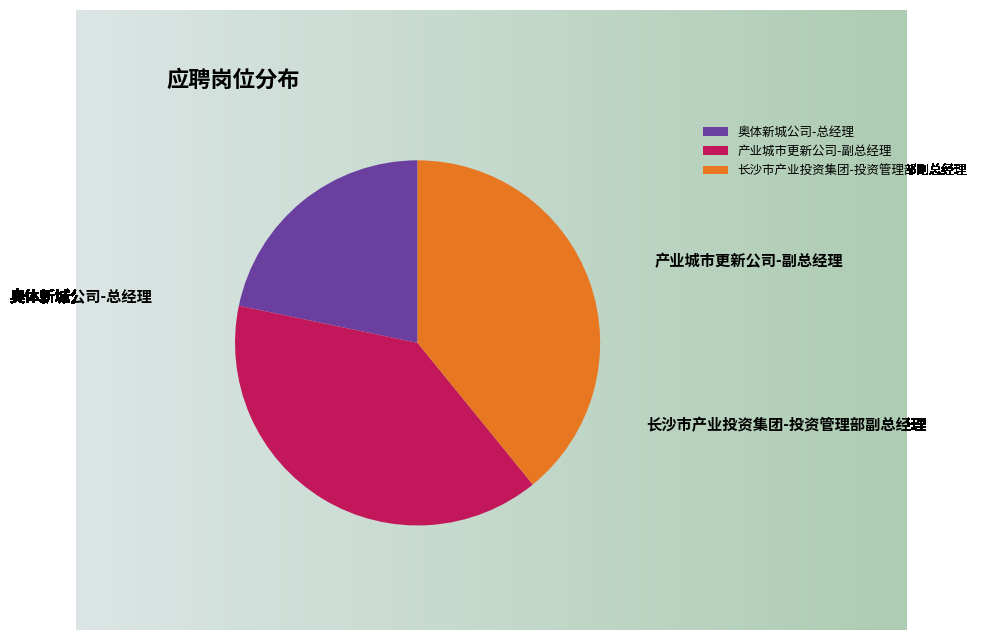

Is there a majority slice in this chart?

No